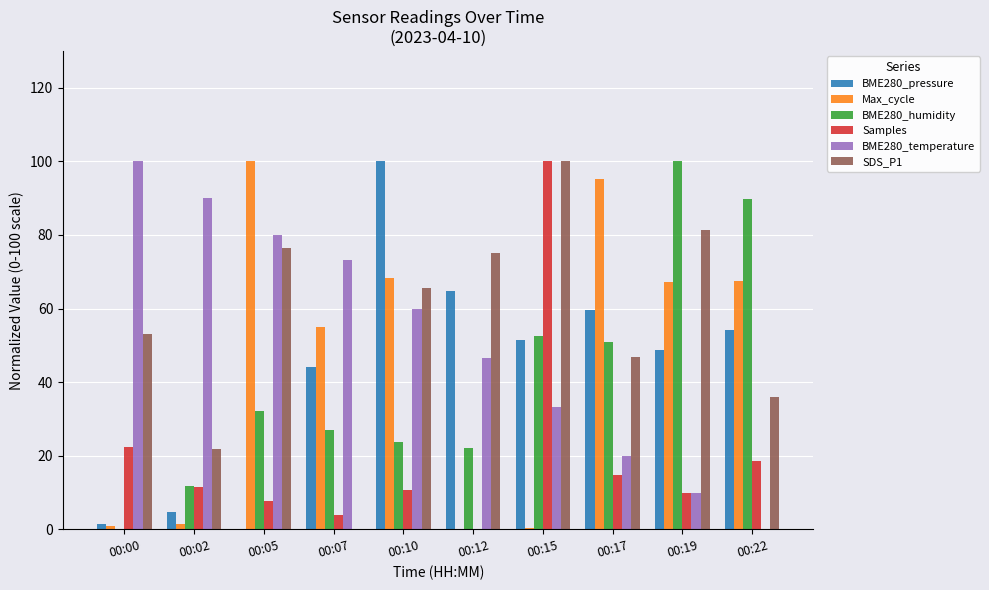

How many values in the BME280_humidity series exceed 32?

5